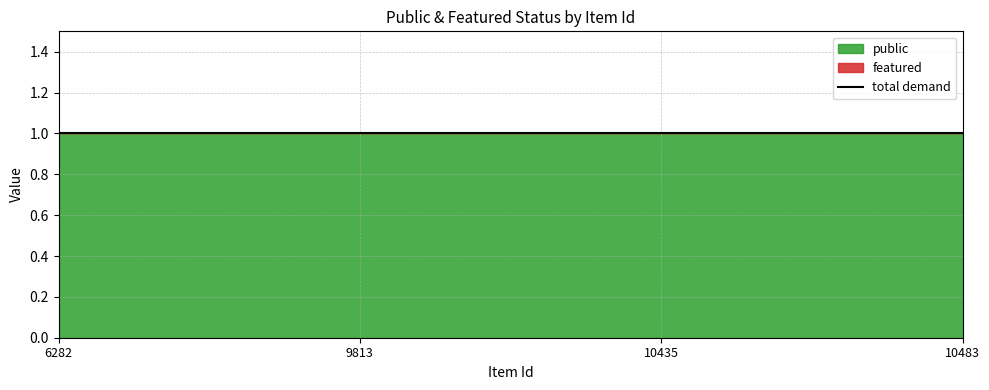

True or false: featured has more than 2 points higher than both neighbors.

False